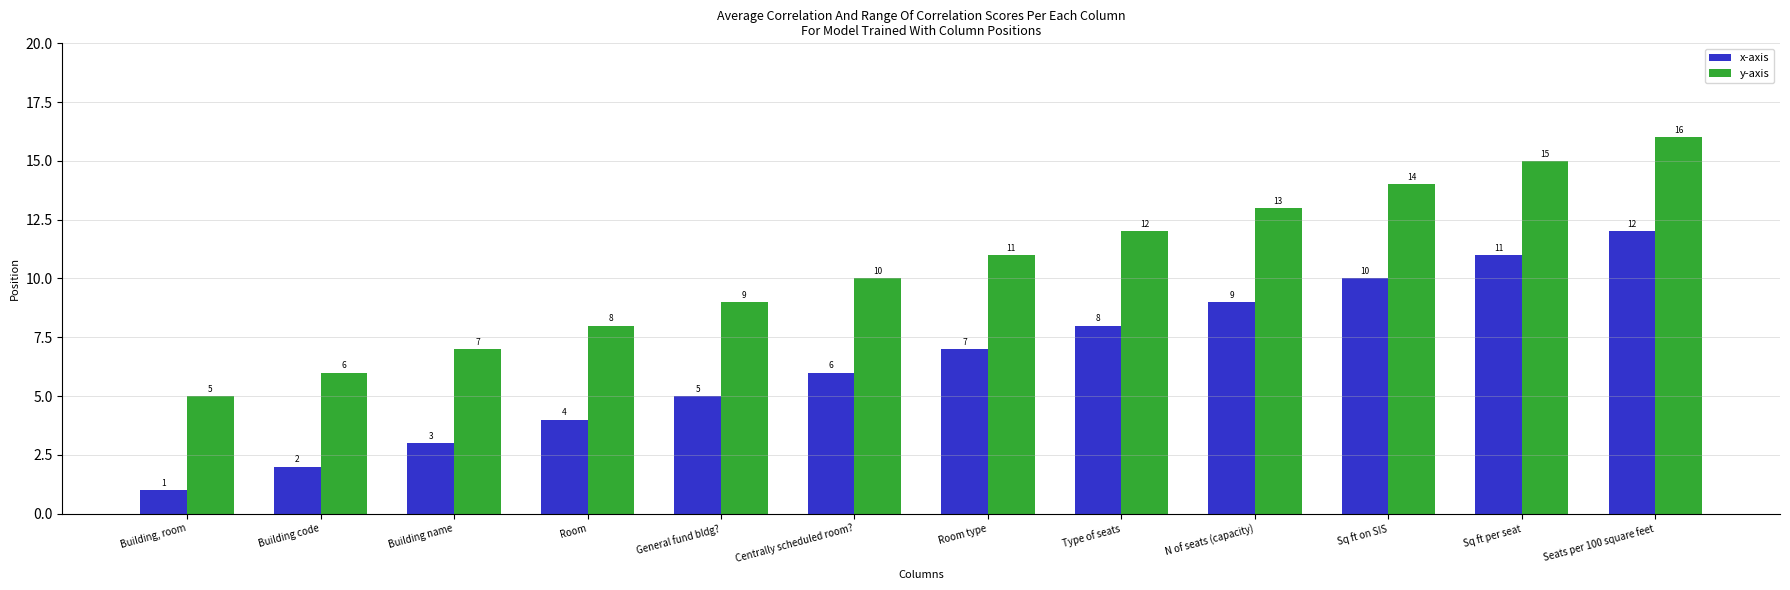

Which series has the largest total across all categories?

y-axis